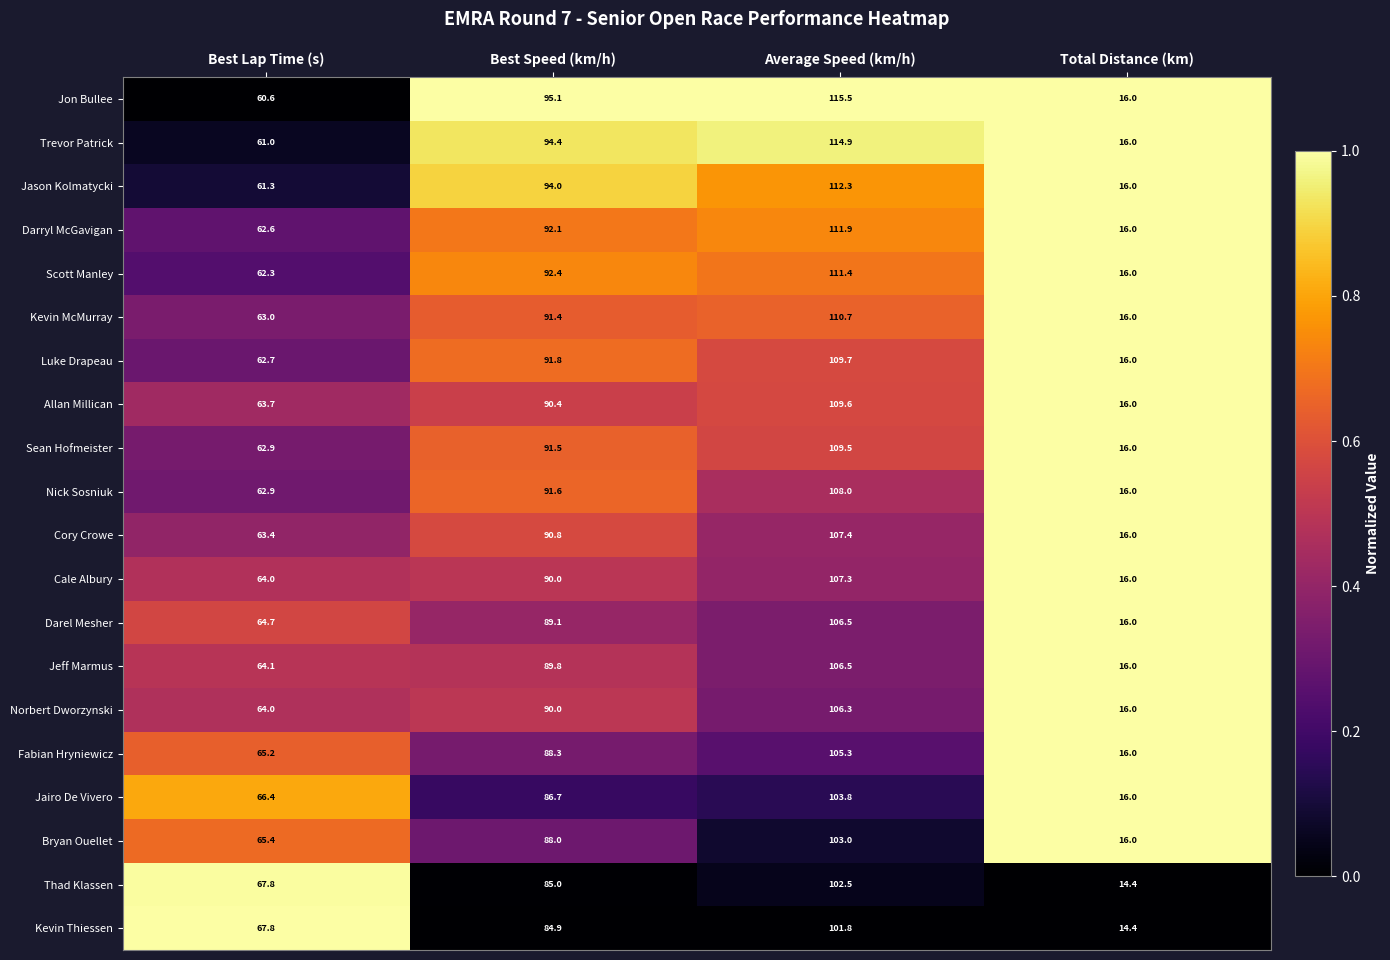

Is it true that Norbert Dworzynski equals 130.7 at Best Speed (km/h)?

False